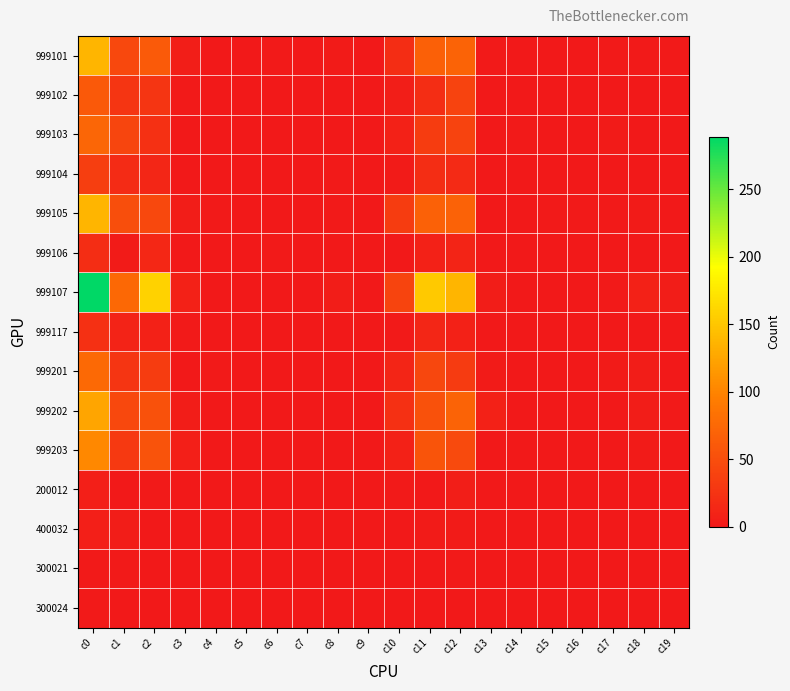

What is the greatest value displayed?

289